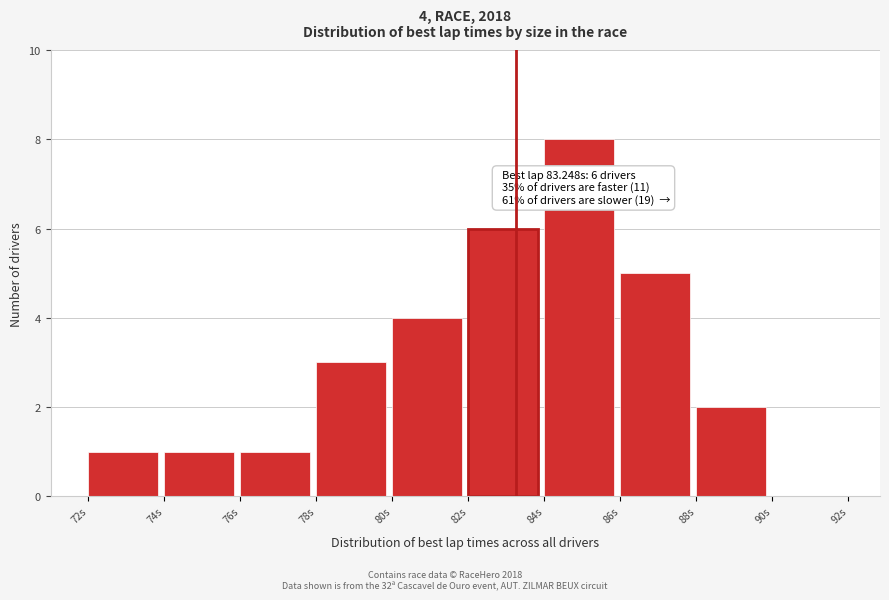

Which range on the x-axis has the tallest bar?

84 to 86